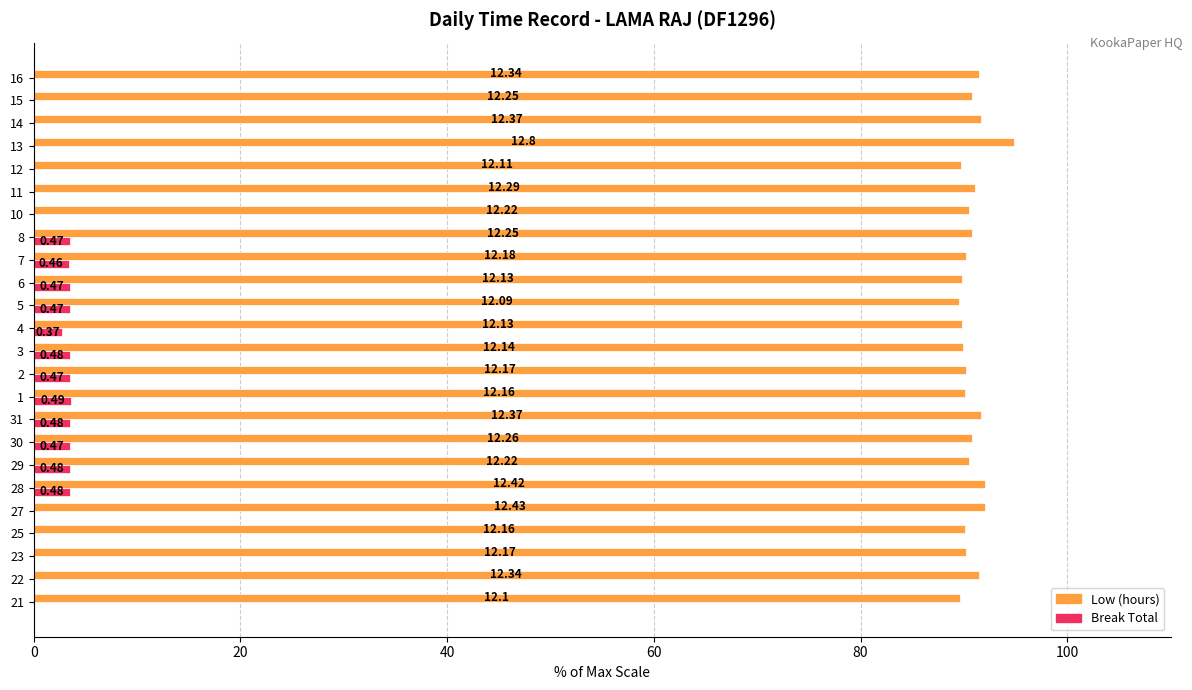

What are all the series names shown in the legend?

Low (hours), Break Total